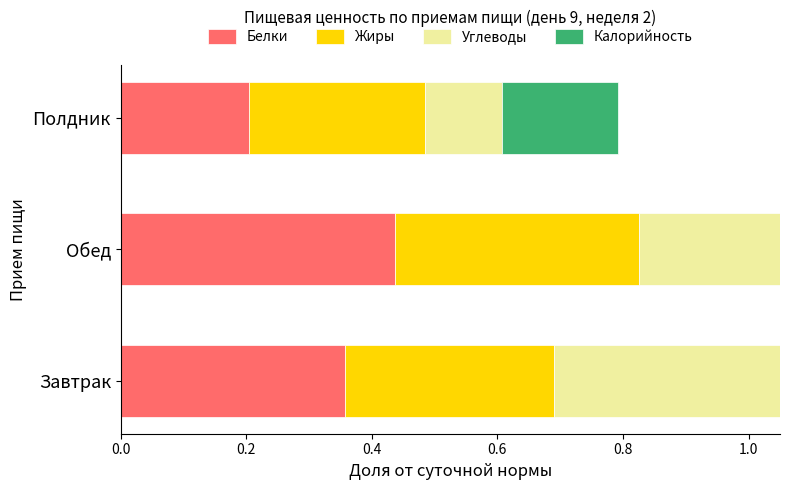

The Углеводы series shows 0.6 at Завтрак. True or false?

False